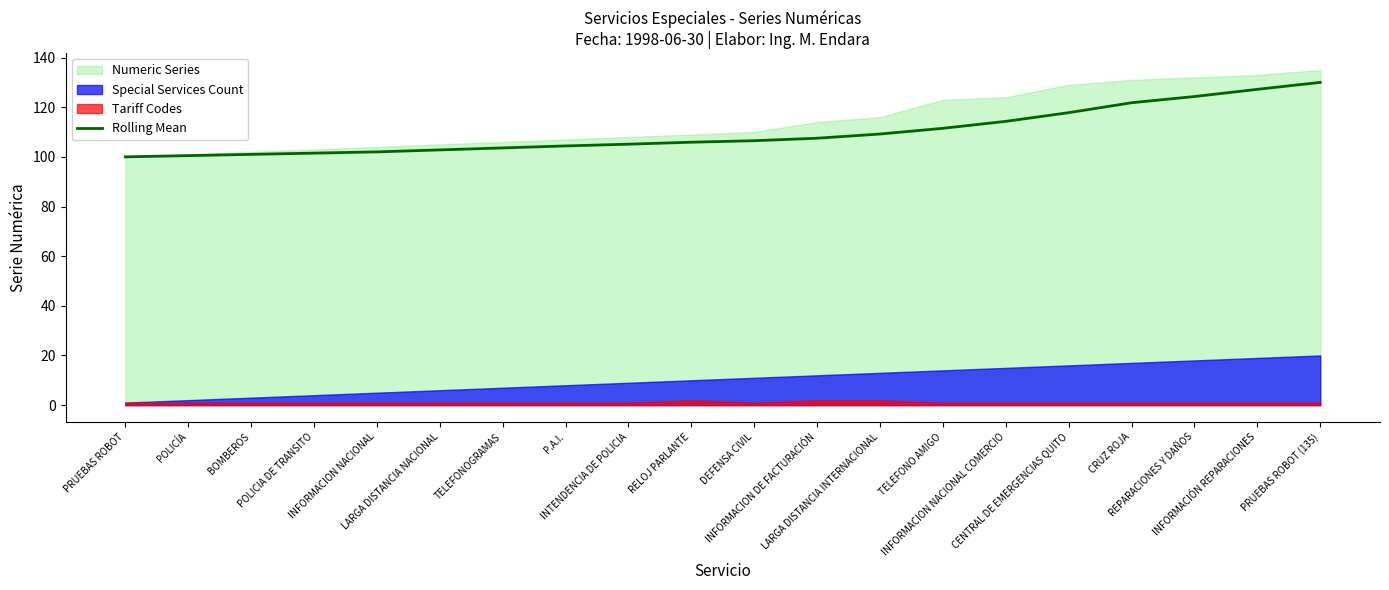

What is the sum of the values at PRUEBAS ROBOT and TELEFONO AMIGO?

211.5